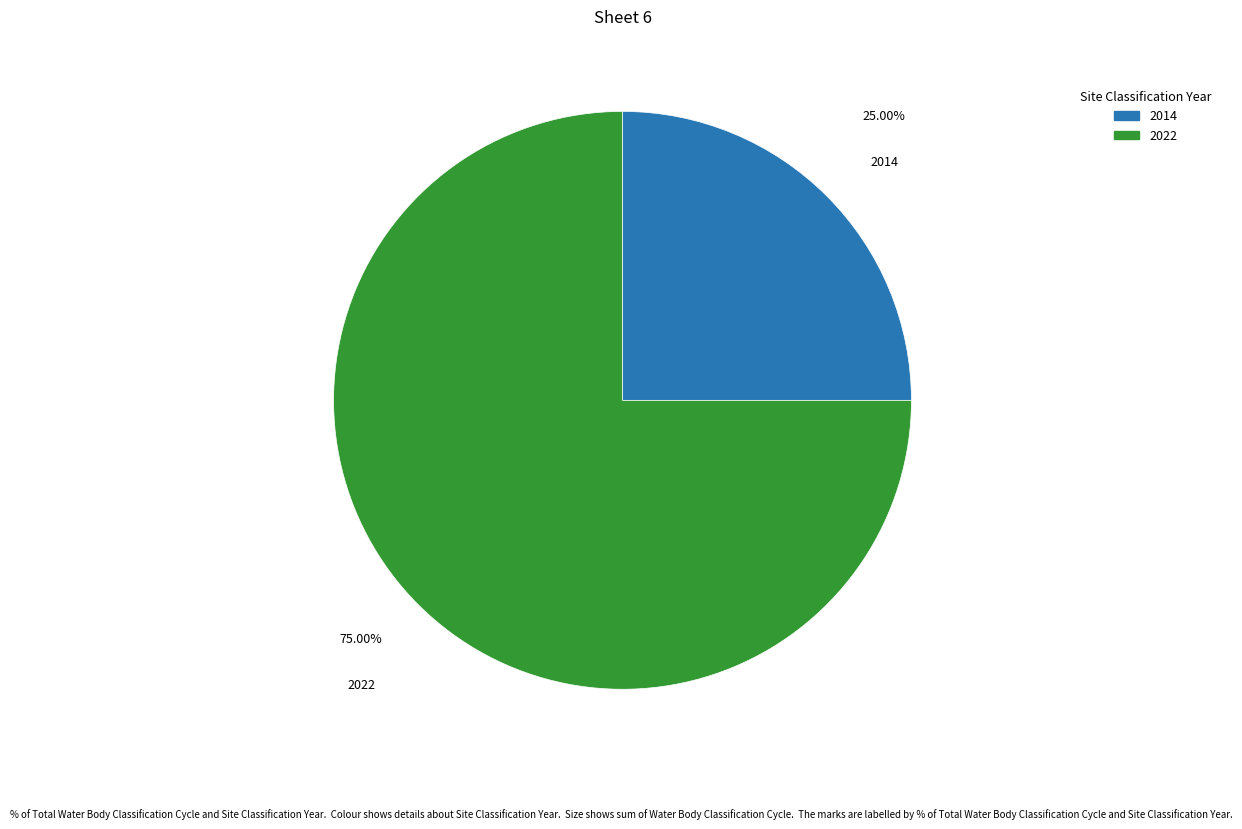

To the nearest percent, what portion does 2014 represent?

25%